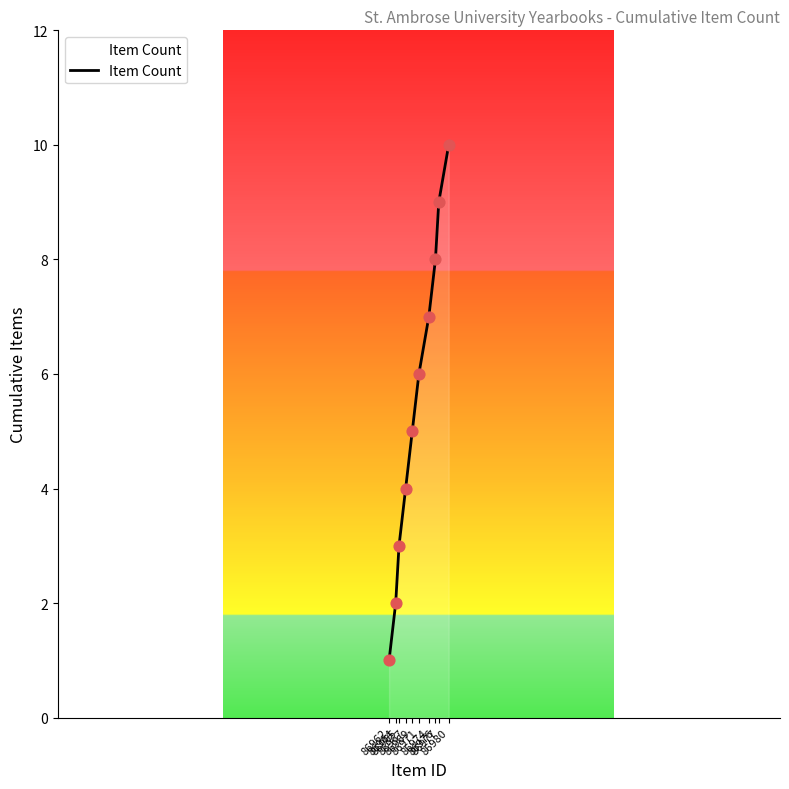

Between 86964 and 86976, which is larger?

86976